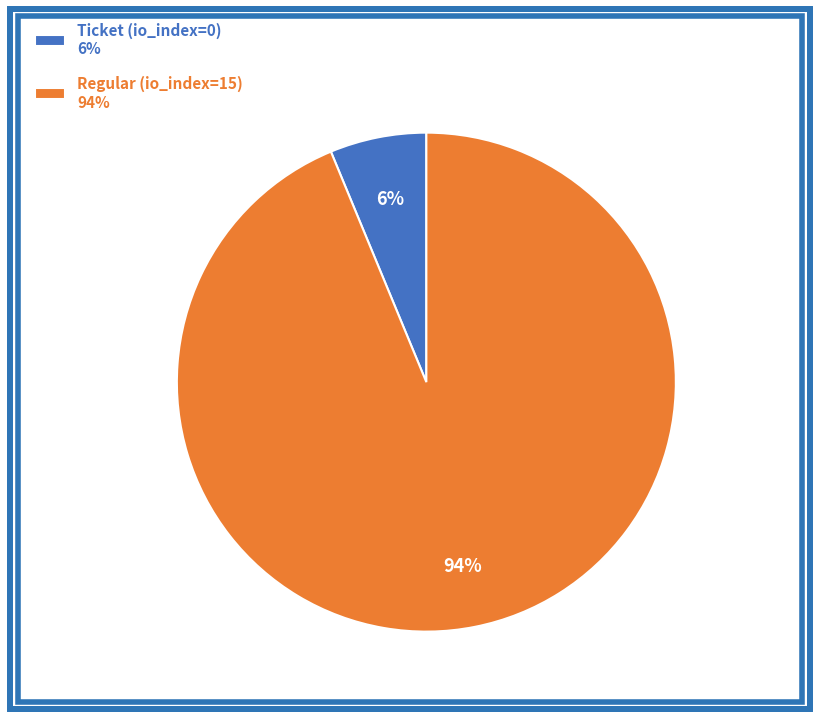

Which category has the biggest portion of the pie?

Regular (io_index=15)